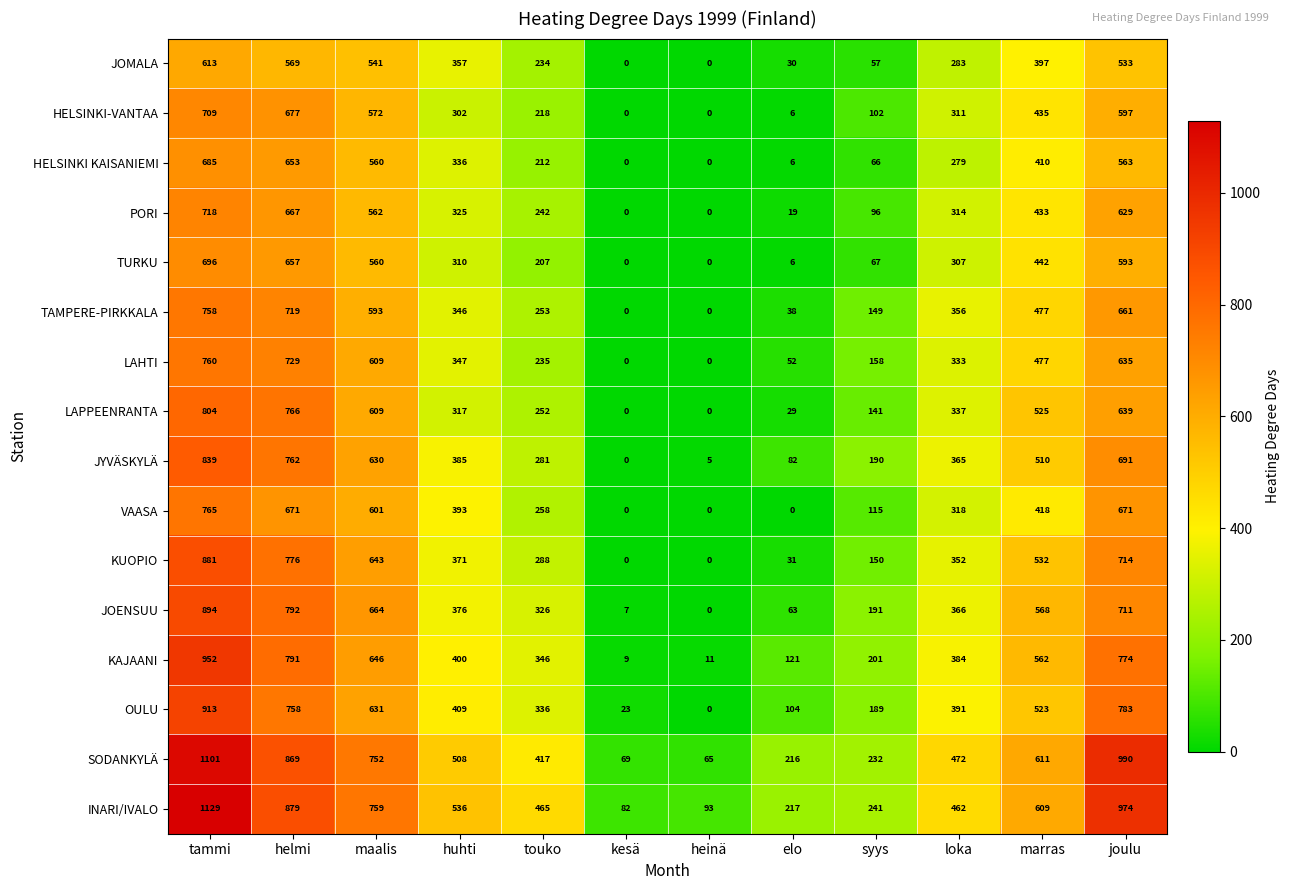

Is it true that LAHTI equals 93 at elo?

False